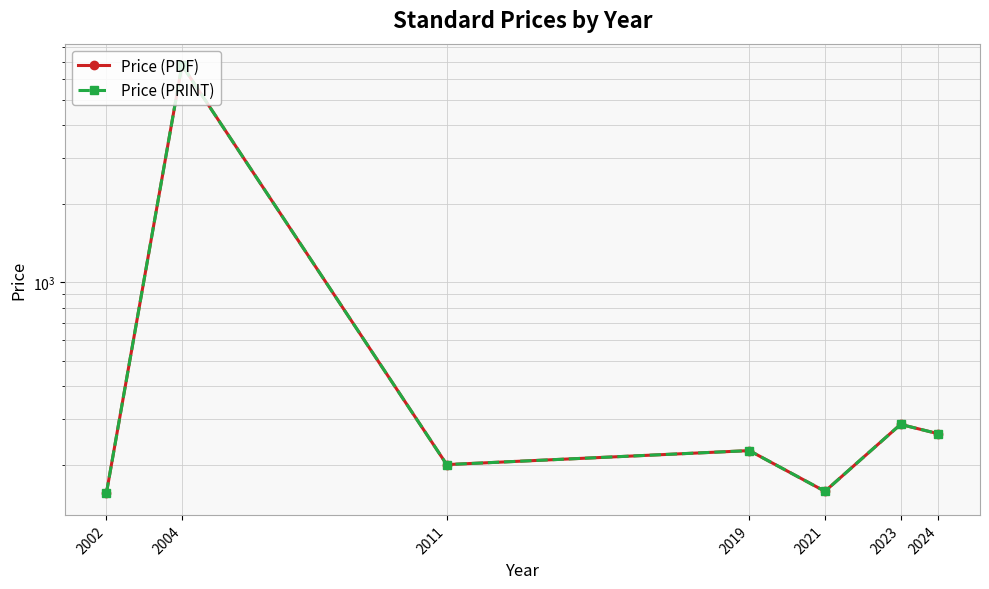

What is the value of the Price (PRINT) point at the 3rd from the left?

200.0